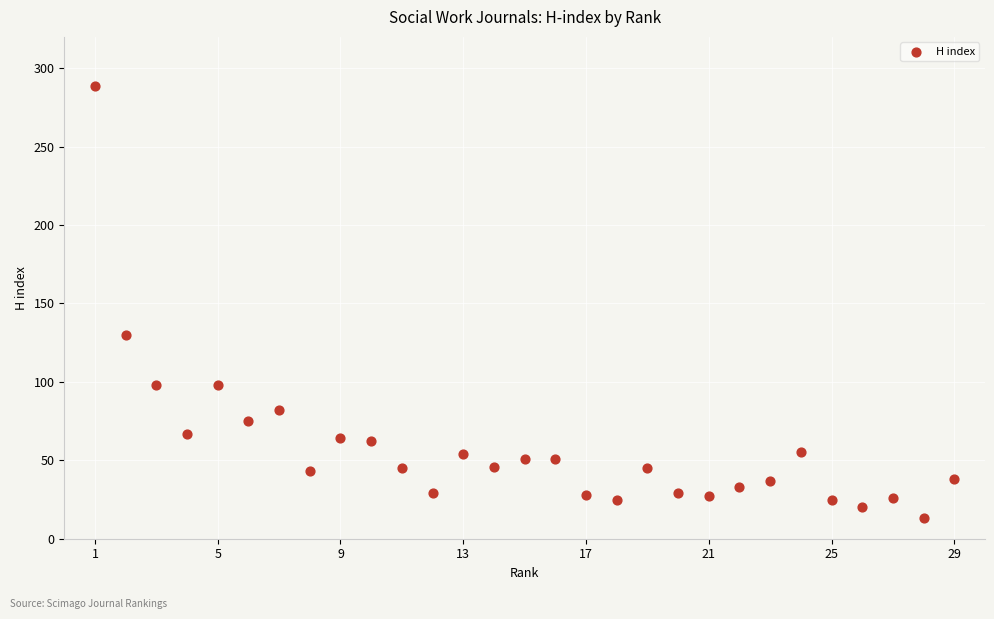

What Y value in the scatter plot is closest to 151?

130